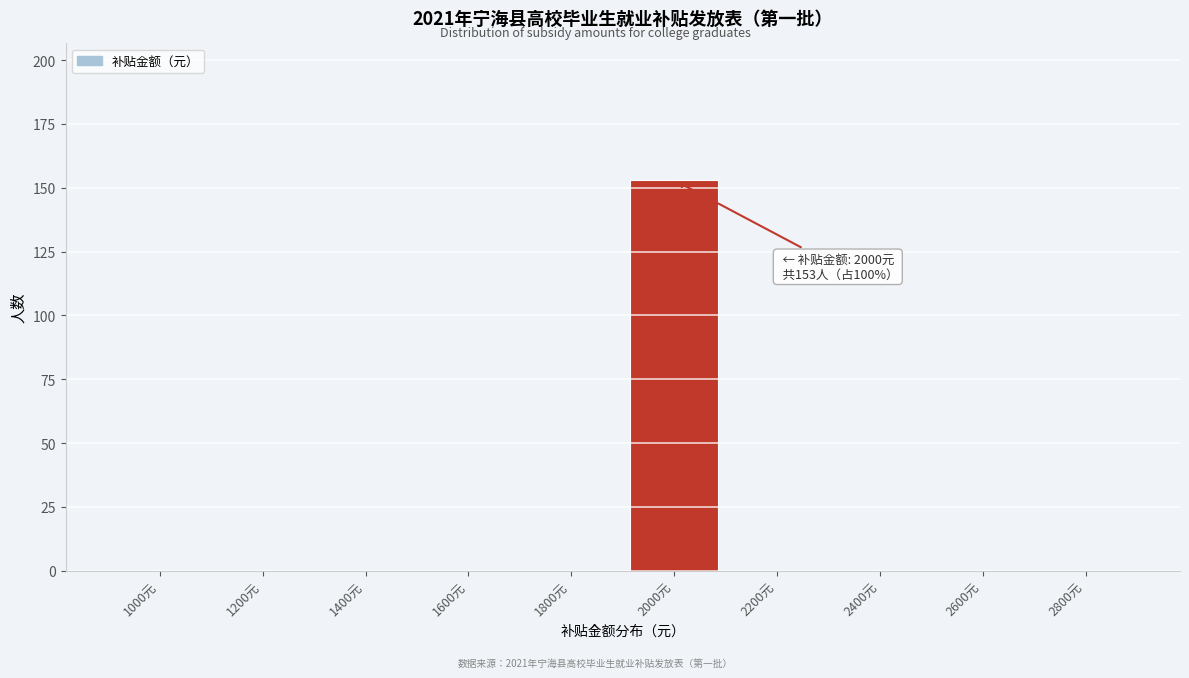

Reading left to right, list all the values displayed in this chart.

1000元=0	1200元=0	1400元=0	1600元=0	1800元=0	2000元=153	2200元=0	2400元=0	2600元=0	2800元=0